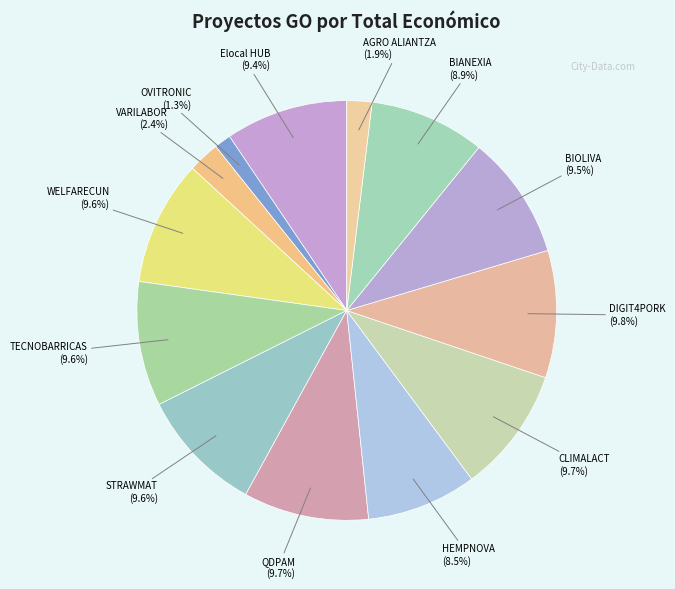

True or false: VARILABOR accounts for 2% of the total.

True